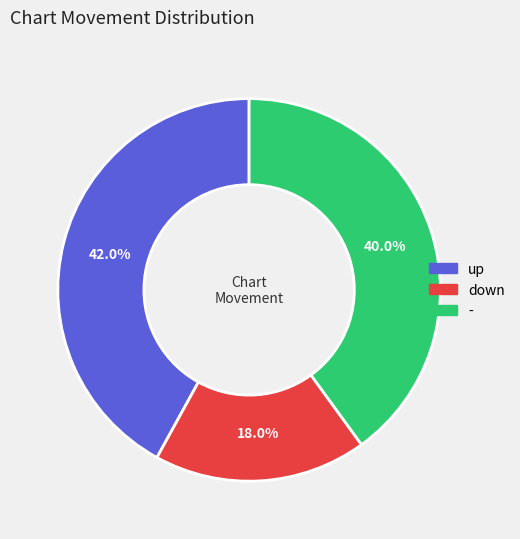

Rank the categories by value from lowest to highest.

down, -, up